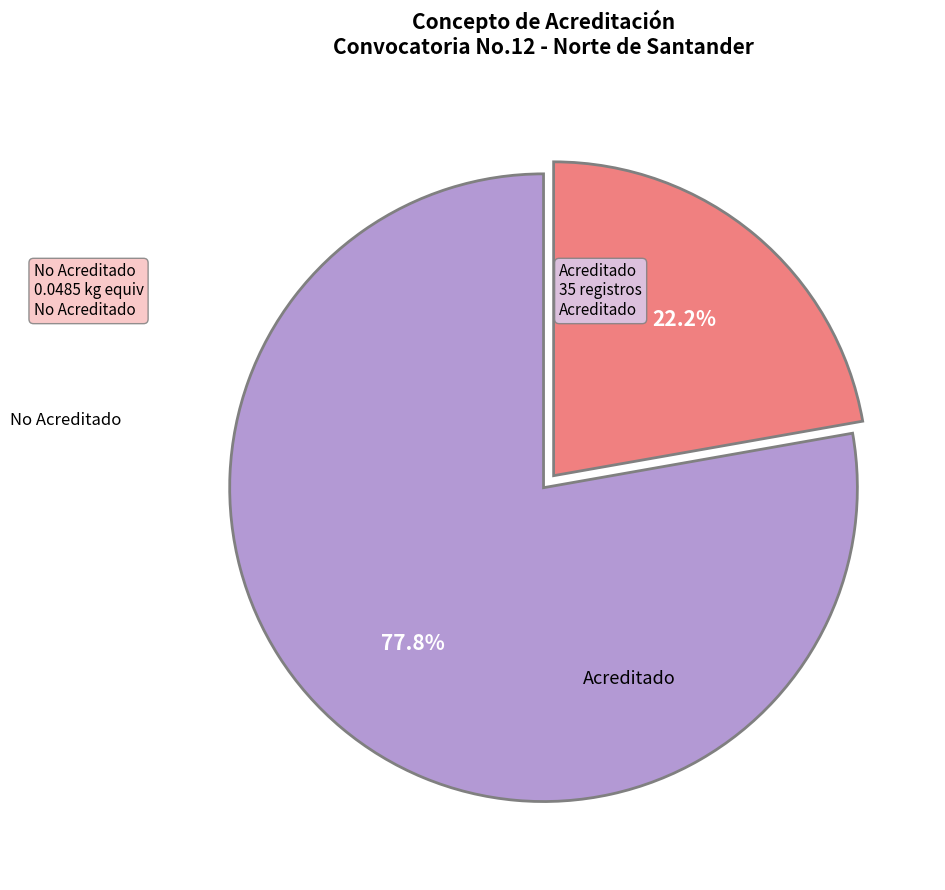

How many slices are in this pie chart?

2